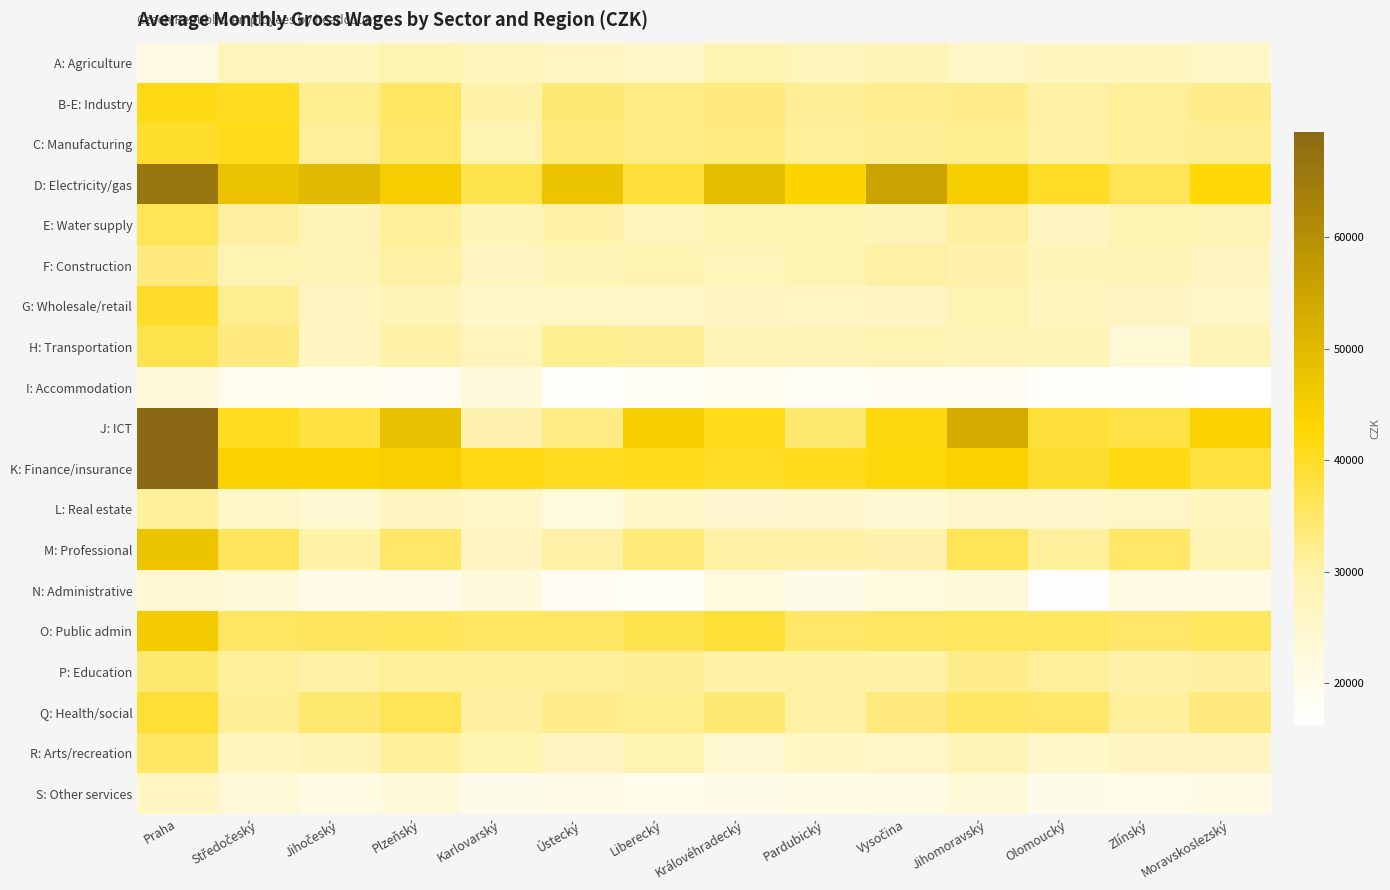

What is the smallest value displayed?

16260